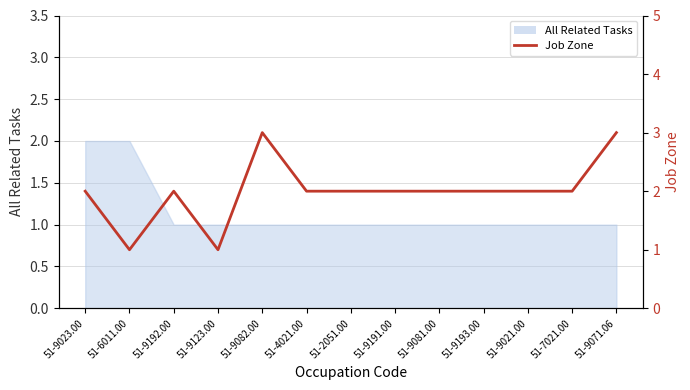

What is the value of the 9th point from the left?

2